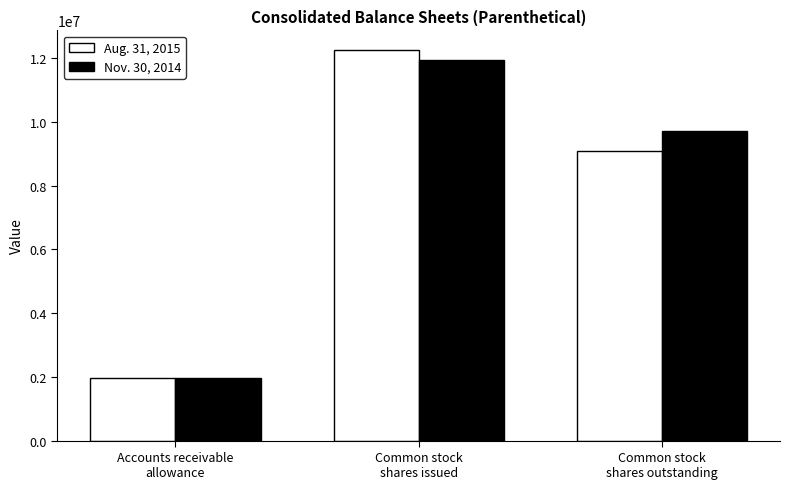

Which series has the widest spread of values?

Aug. 31, 2015